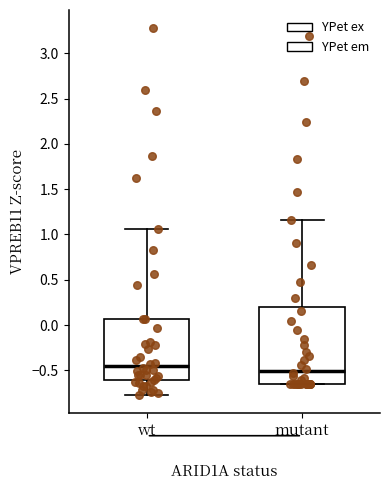

Which box is the tallest, from its lower edge to its upper edge?

mutant